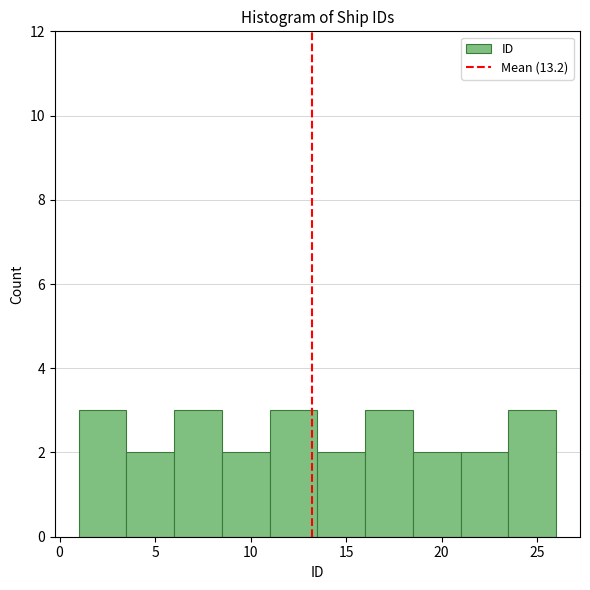

What is the height of the bar covering 21.0 to 23.5 on the x-axis? The values are not printed on the chart, so give them approximately, as read against the axis.

2